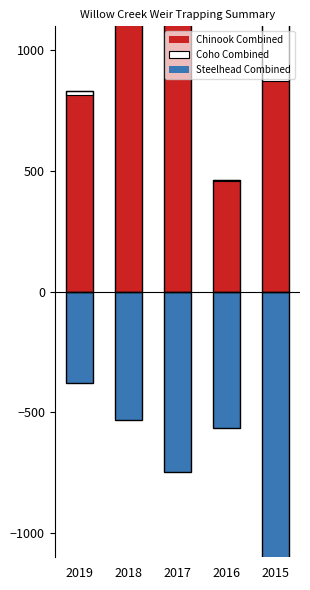

Is it true that Steelhead Combined equals -344 at 2017?

False